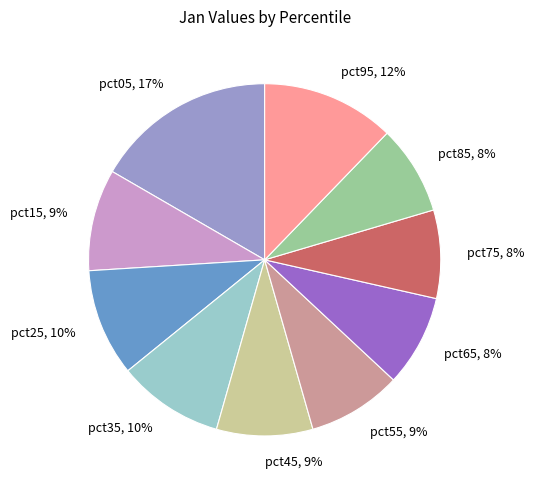

To the nearest percent, what is the difference between the pct75 and pct05 slice percentages?

9%